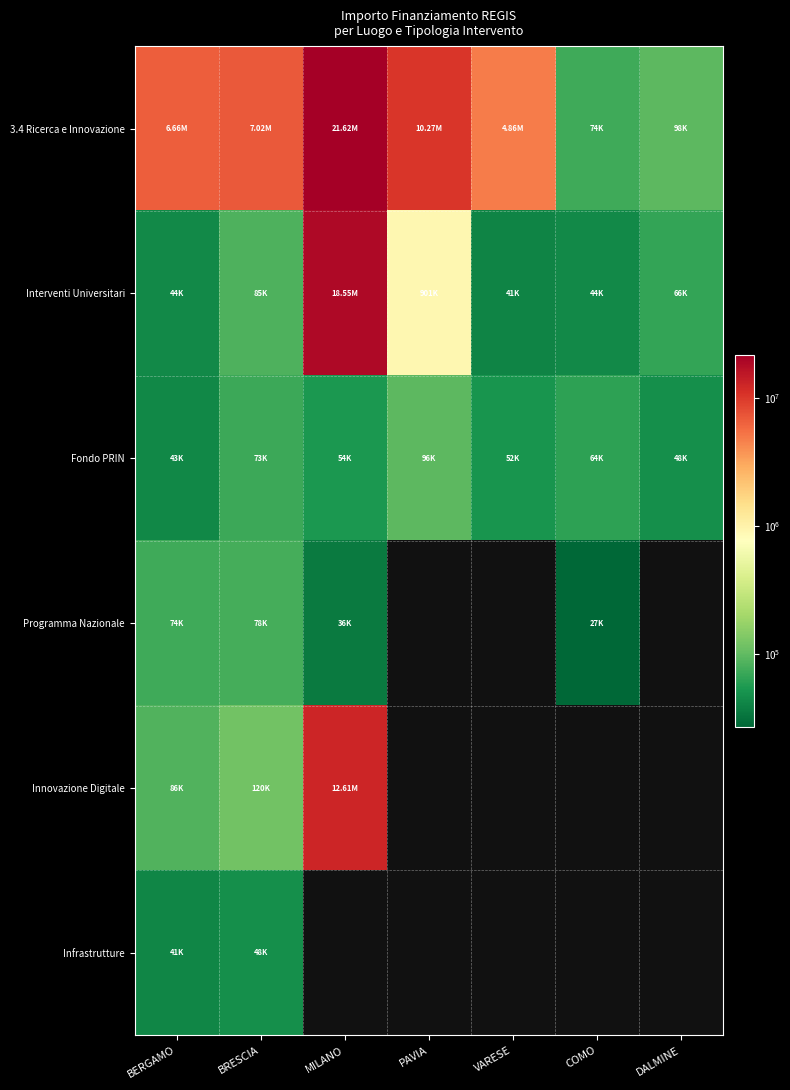

What is the difference between the highest and lowest values at BRESCIA?

6976716.4